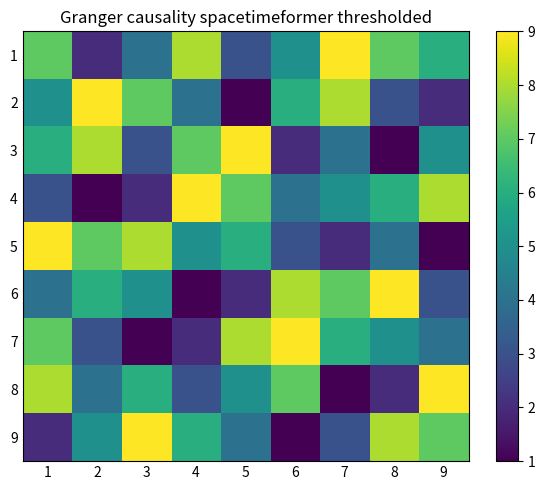

Reading left to right, what are all the values shown in this chart?

1: 1=7	2=2	3=4	4=8	5=3	6=5	7=9	8=7	9=6
2: 1=5	2=9	3=7	4=4	5=1	6=6	7=8	8=3	9=2
3: 1=6	2=8	3=3	4=7	5=9	6=2	7=4	8=1	9=5
4: 1=3	2=1	3=2	4=9	5=7	6=4	7=5	8=6	9=8
5: 1=9	2=7	3=8	4=5	5=6	6=3	7=2	8=4	9=1
6: 1=4	2=6	3=5	4=1	5=2	6=8	7=7	8=9	9=3
7: 1=7	2=3	3=1	4=2	5=8	6=9	7=6	8=5	9=4
8: 1=8	2=4	3=6	4=3	5=5	6=7	7=1	8=2	9=9
9: 1=2	2=5	3=9	4=6	5=4	6=1	7=3	8=8	9=7